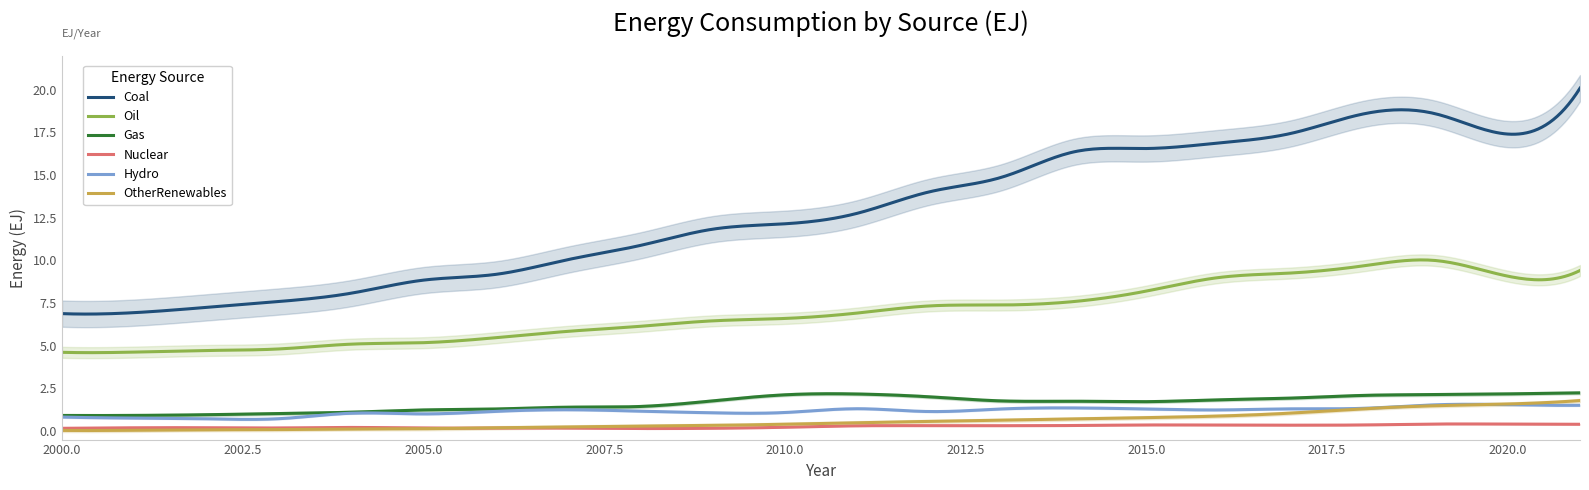

The value of OtherRenewables at 2007 is 0.1. True or false?

False